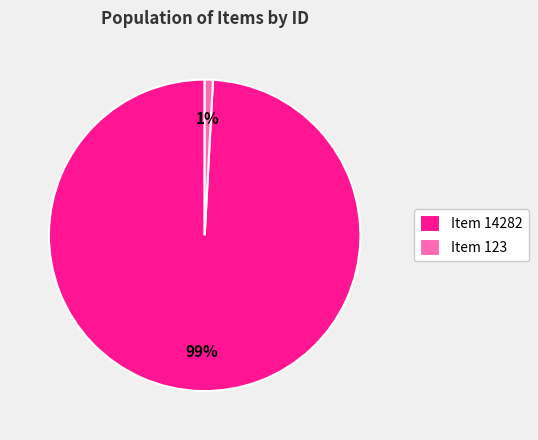

To the nearest percent, what is the combined percentage of Item 14282 and Item 123?

100%